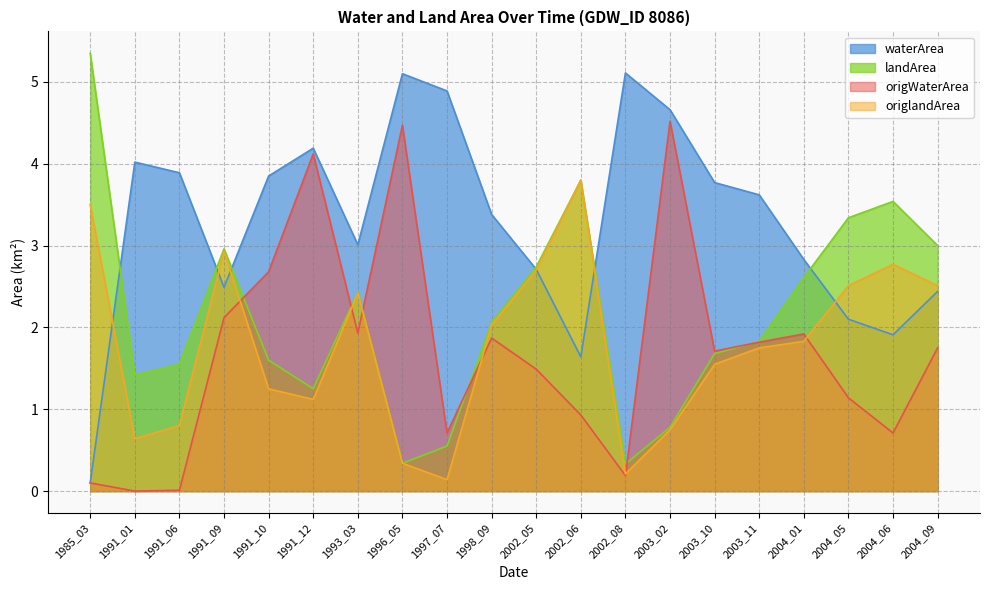

Where do origWaterArea and origlandArea first cross each other?

1991_09 and 1991_10